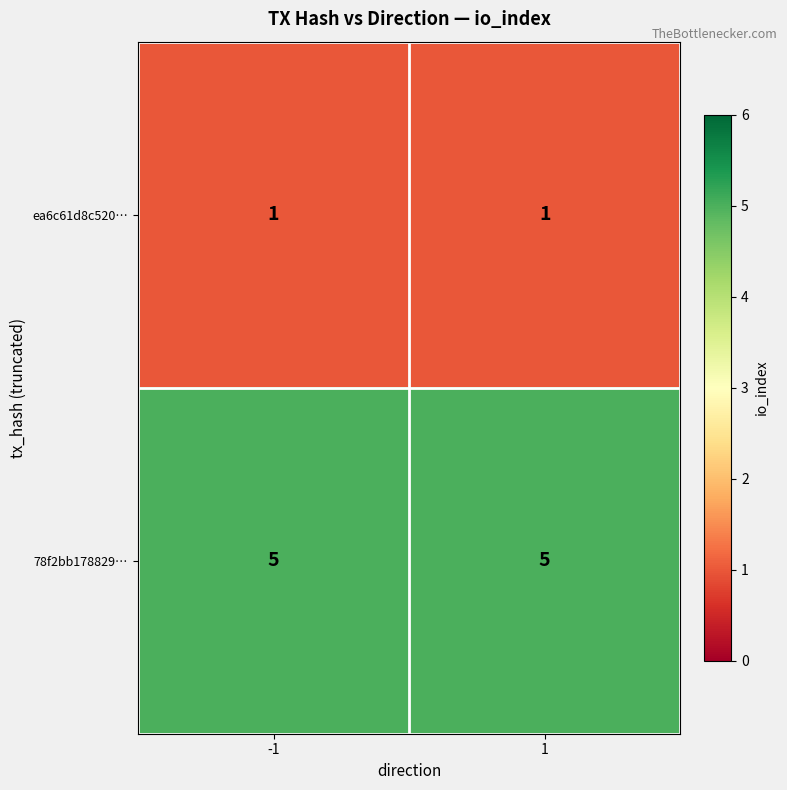

True or false: 78f2bb178829… has a value of 5 at -1.

True